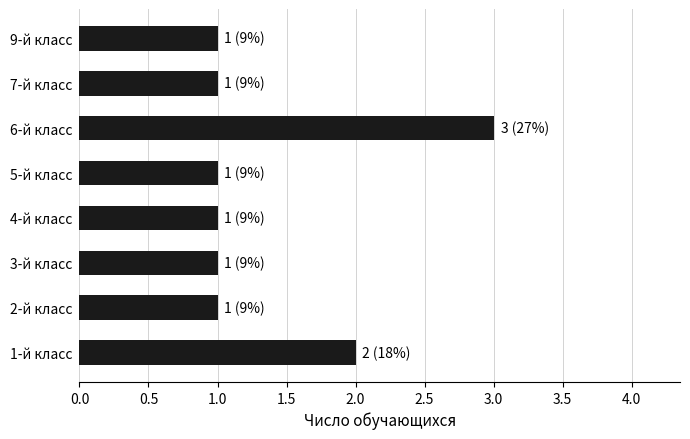

Are the bars horizontal?

Yes